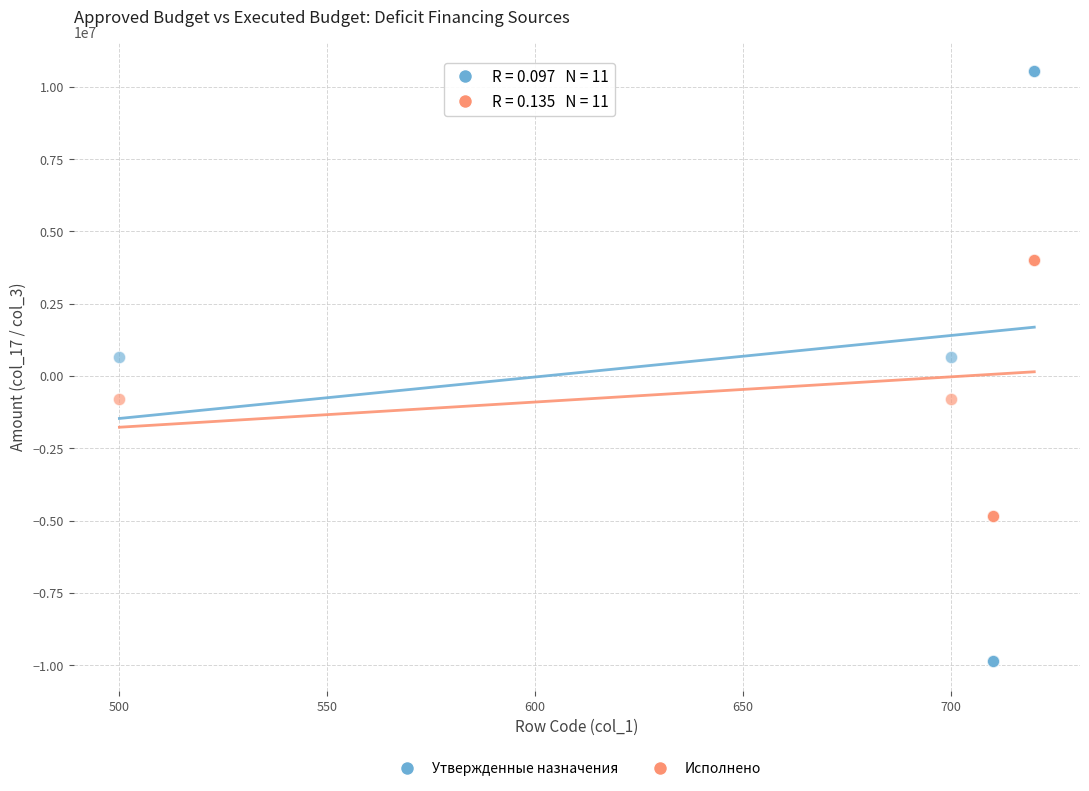

Which series contains the highest Y value?

Утвержденные назначения